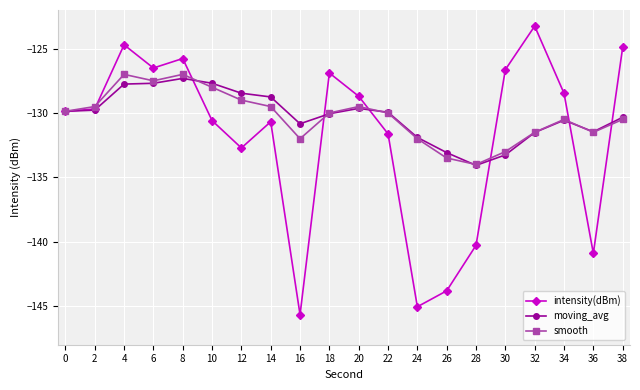

Which series has the largest range (max minus min)?

intensity(dBm)